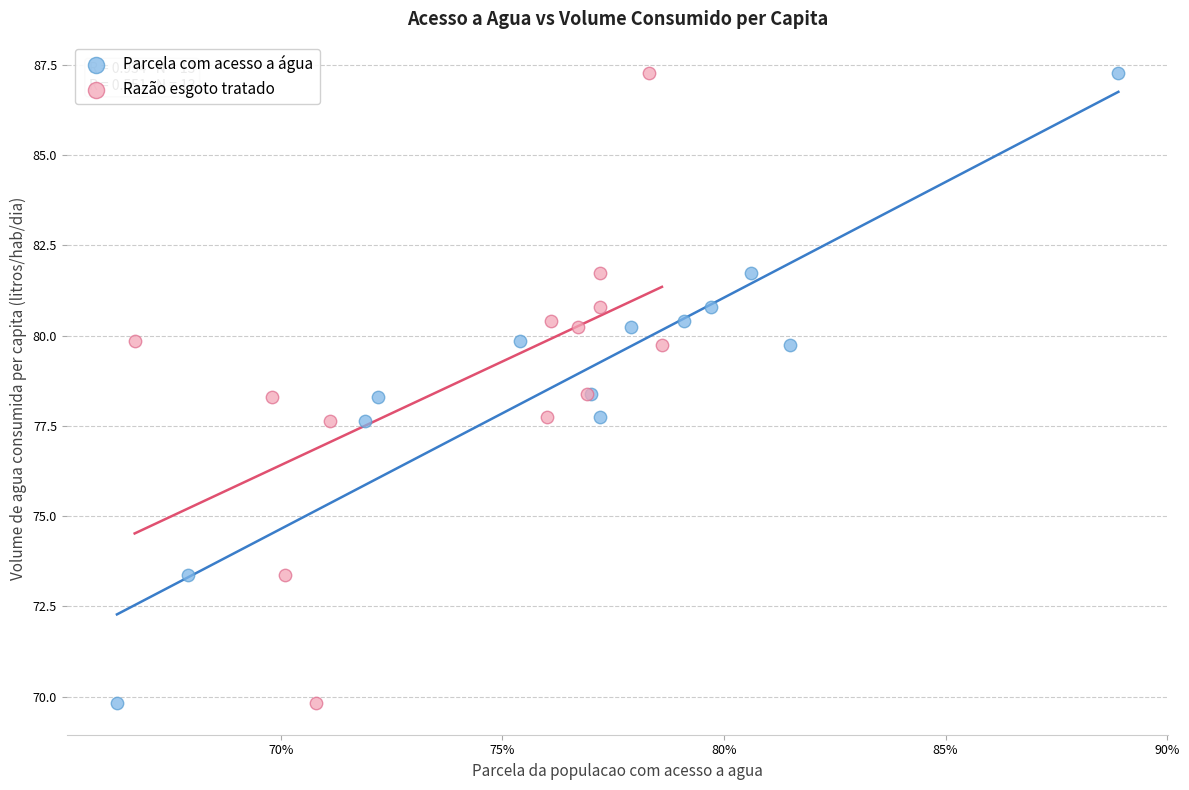

What are all the series names shown in the legend?

Parcela com acesso a água, Razão esgoto tratado